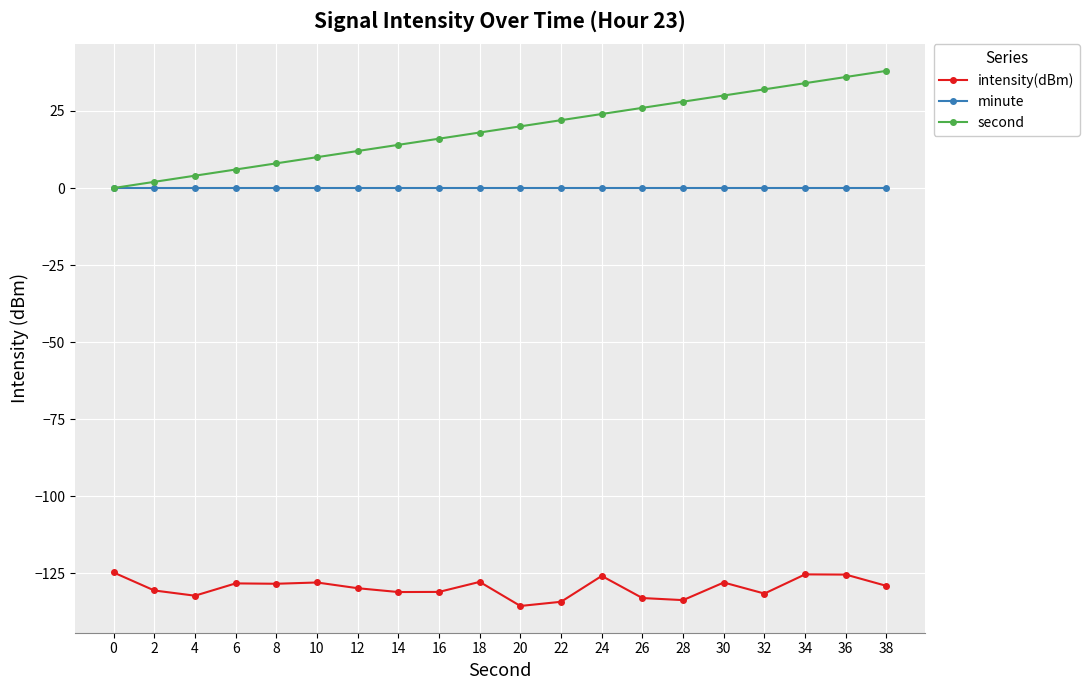

What is the sum of the intensity(dBm) values at 14 and 0?

-255.7